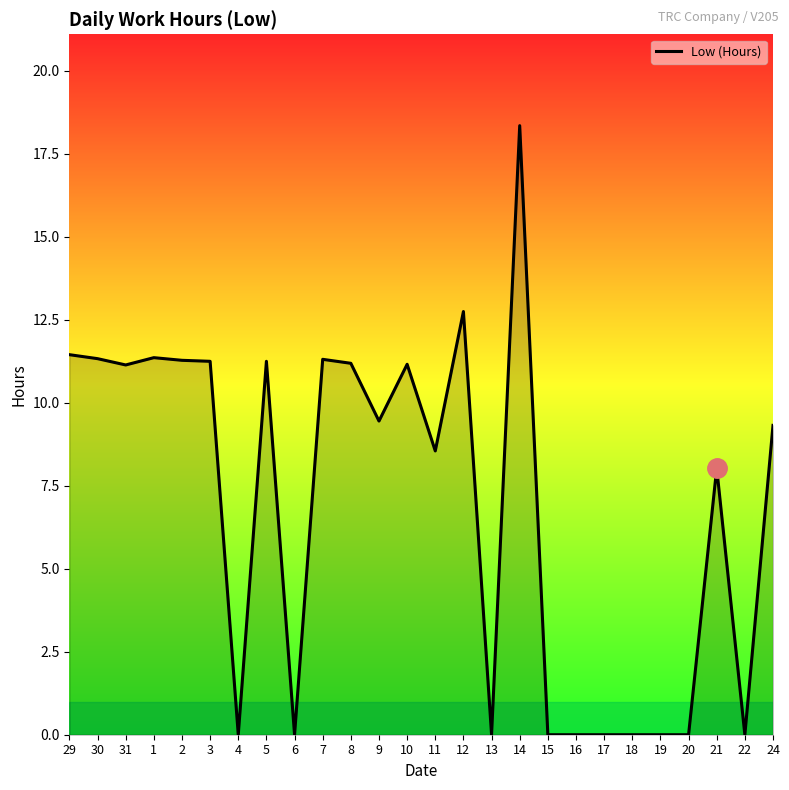

What position from the left is 19?

22